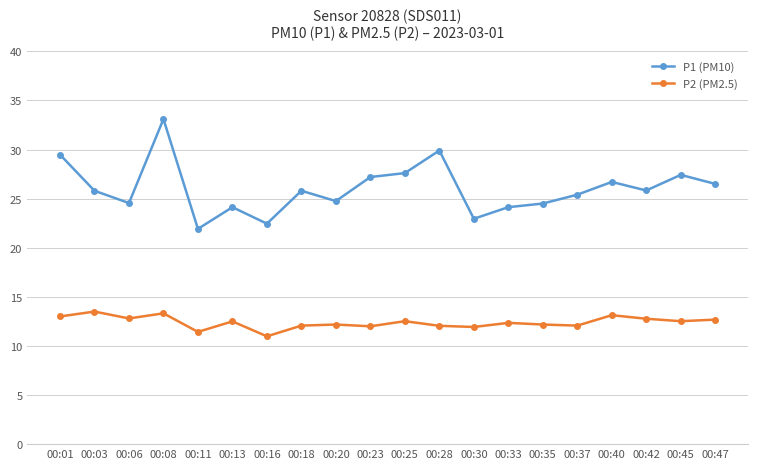

The P2 (PM2.5) series shows 4.0 at 00:06. True or false?

False